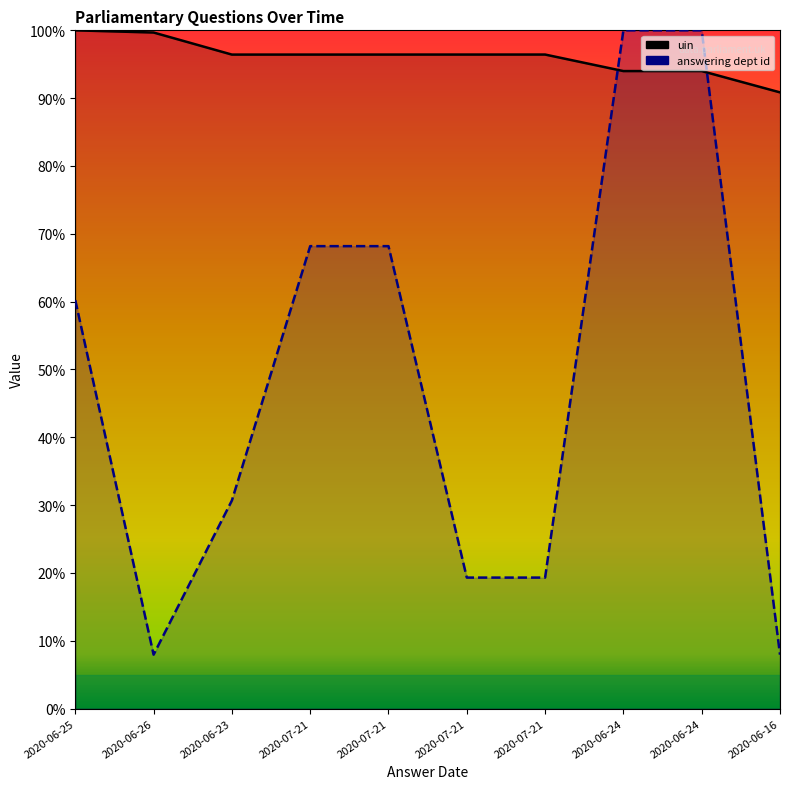

How many interior local valleys does the uin series have?

2